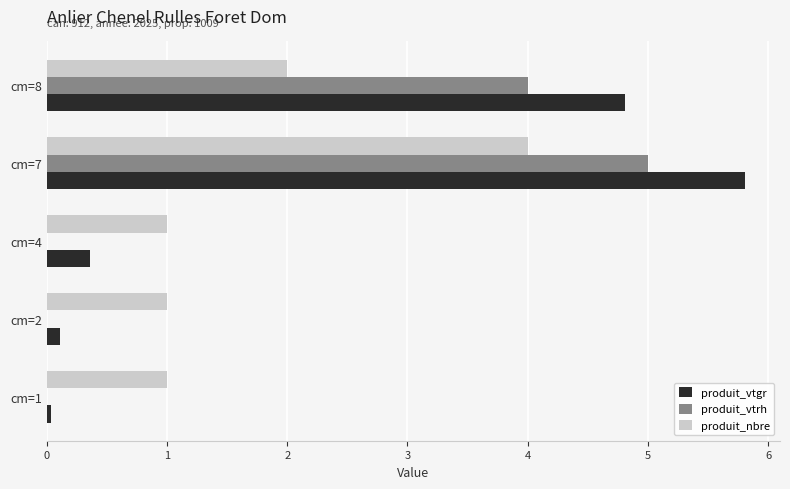

What is the total value across all series at cm=8?

10.8